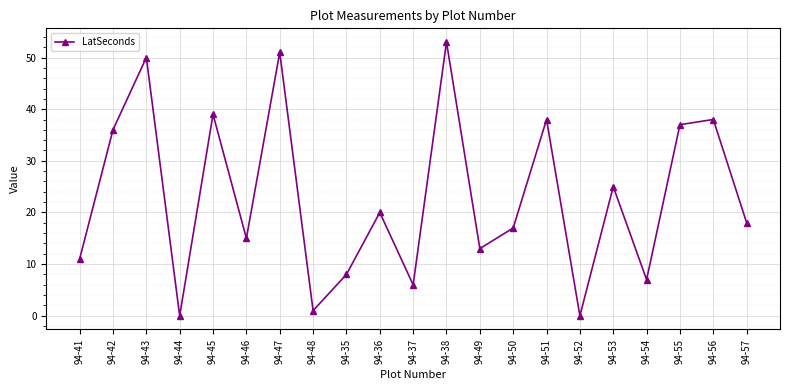

What is the change in value from 94-42 to 94-43?

+14